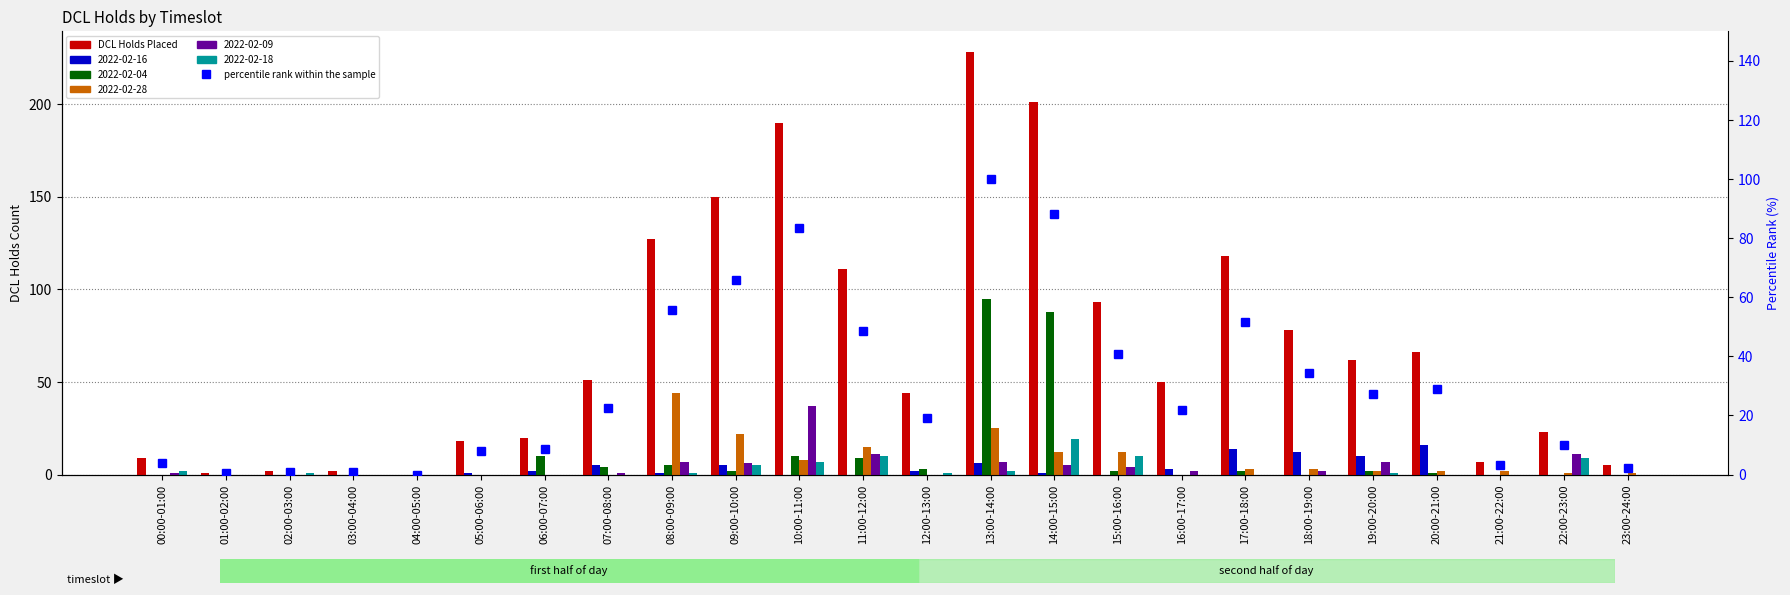

What is the total value across all series at 08:00-09:00?

182.7